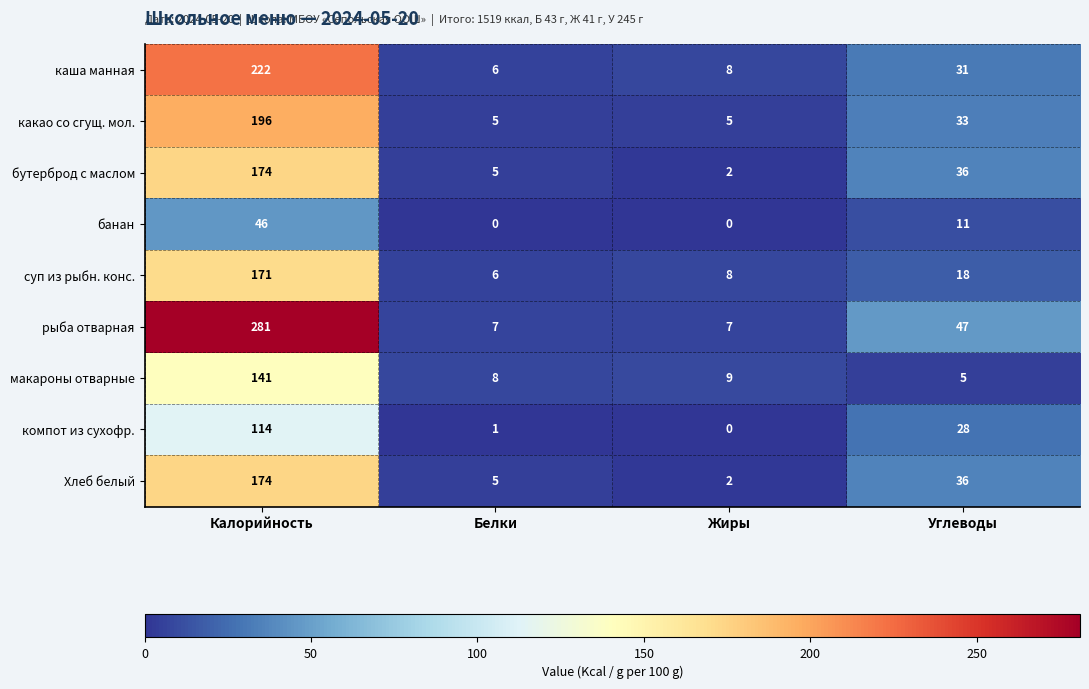

True or false: компот из сухофр. has a value of -76 at Жиры.

False